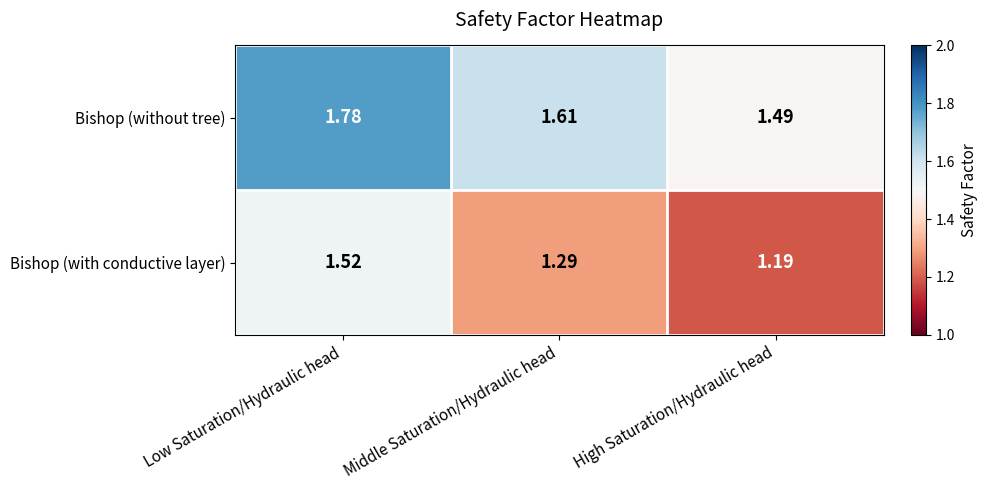

At which label is Bishop (without tree) closest to 1?

High Saturation/Hydraulic head